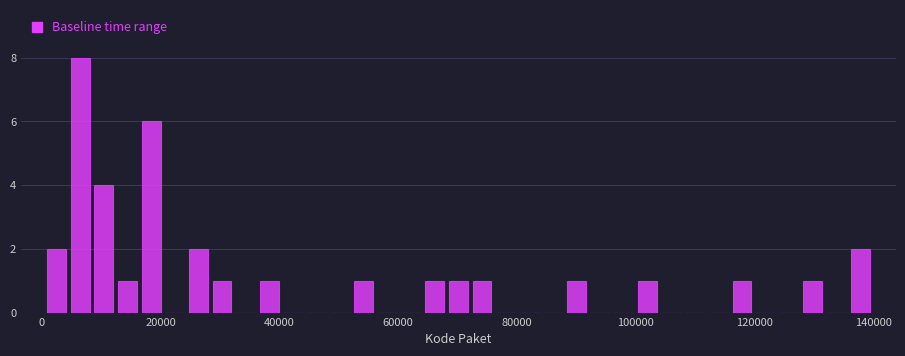

Around what value on the x-axis is the tallest bar? Give the approximate position of its centre, as read against the axis.

6000